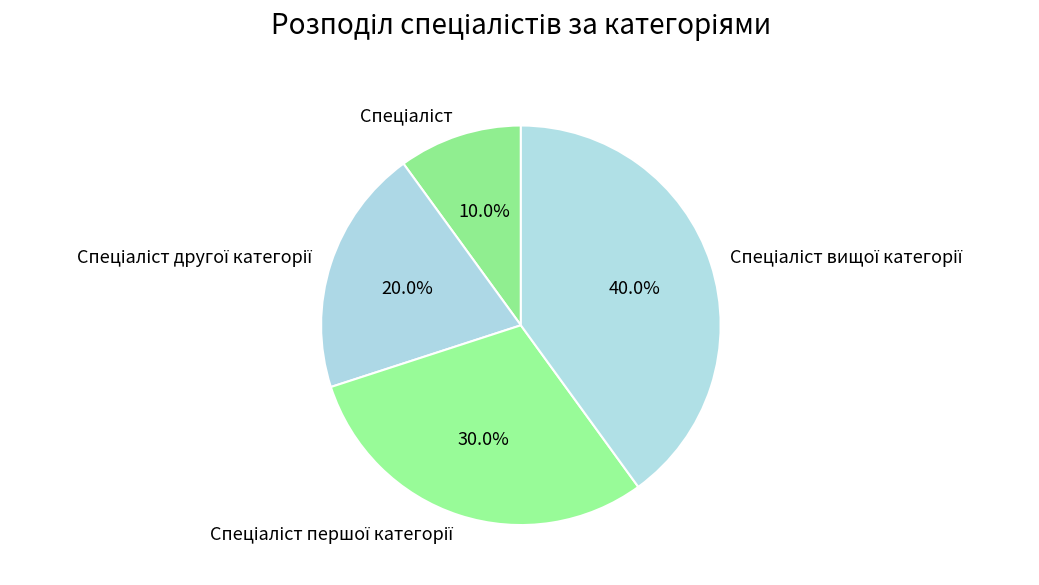

Is there any slice that represents more than half of the pie?

No